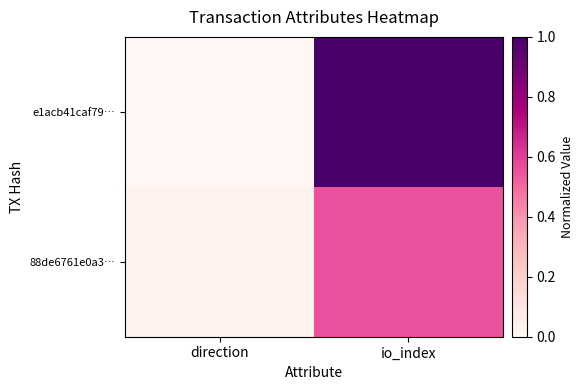

Count the number of data series in this chart.

2